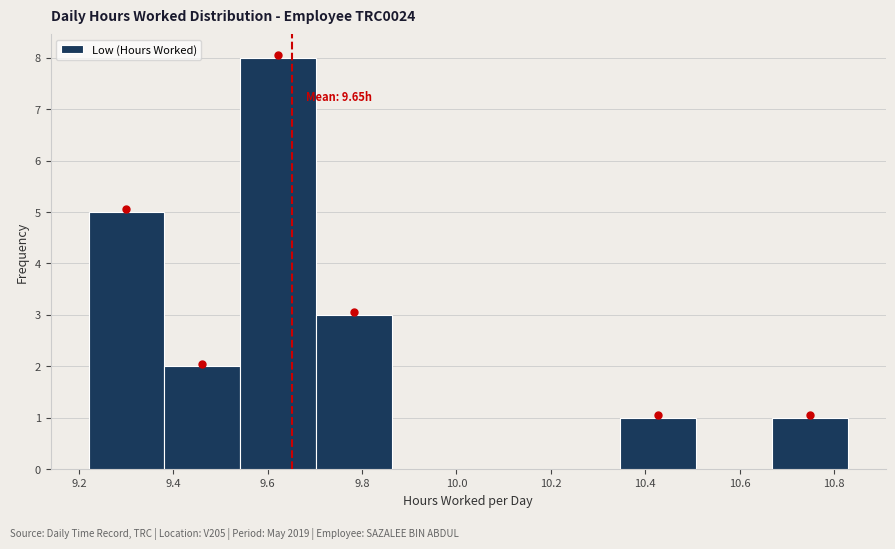

Which range on the x-axis has the tallest bar?

9.54 to 9.70